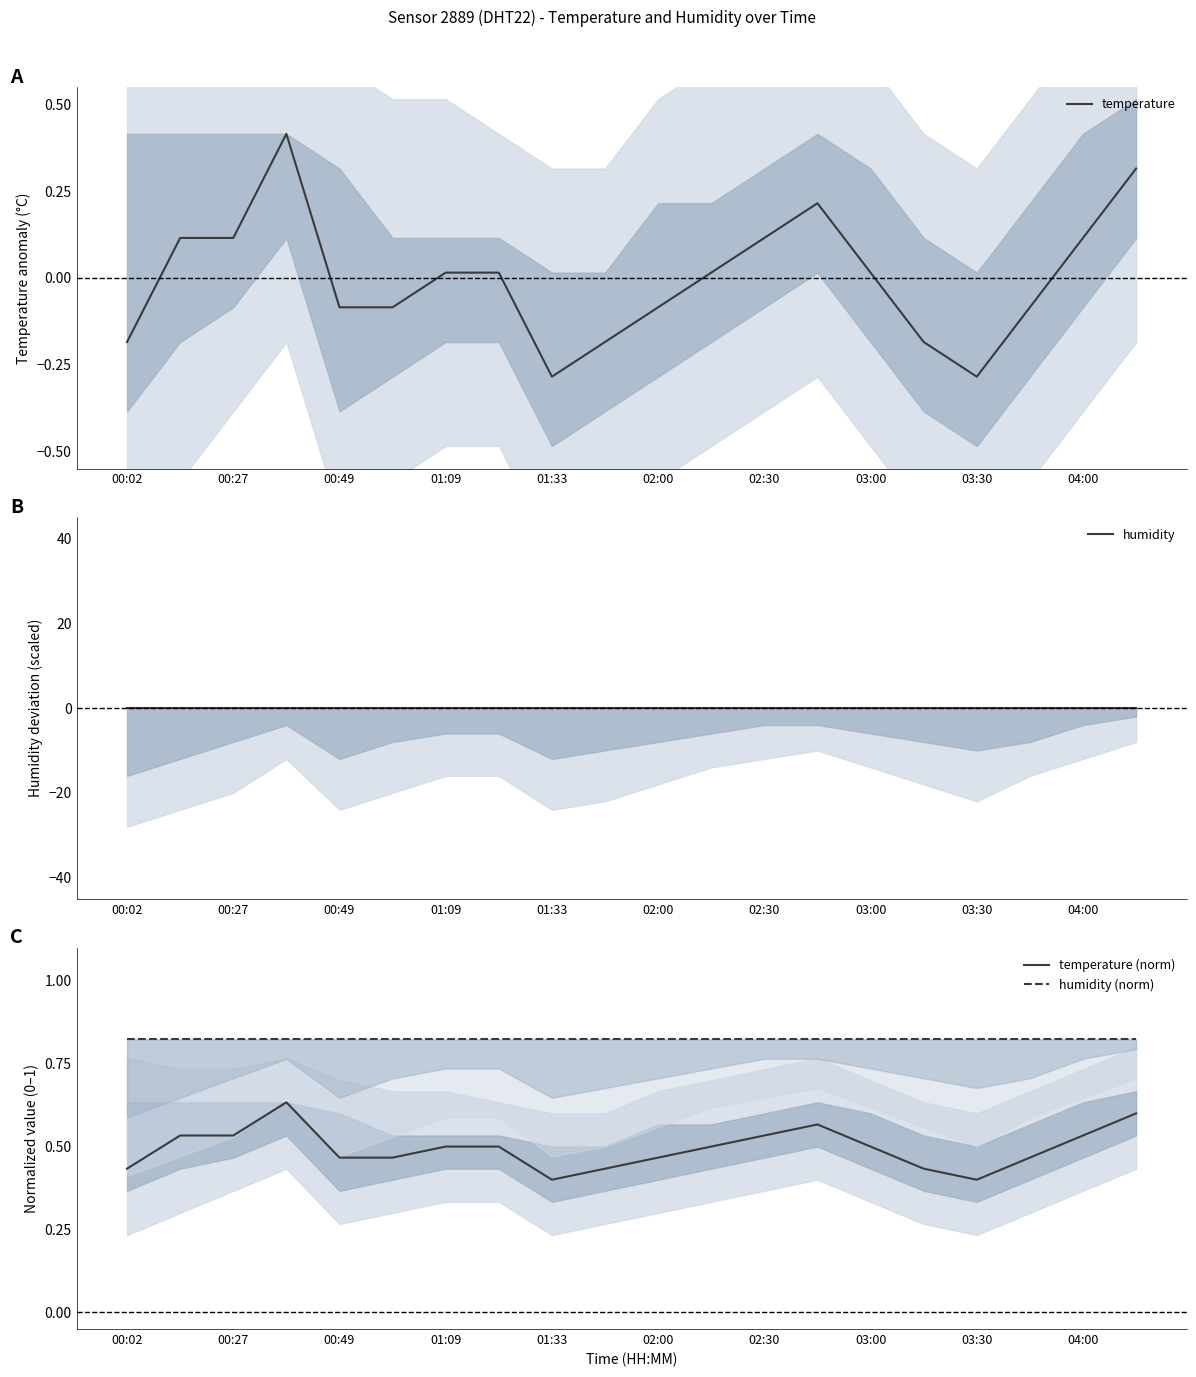

How many values in the temperature series exceed 0?

11